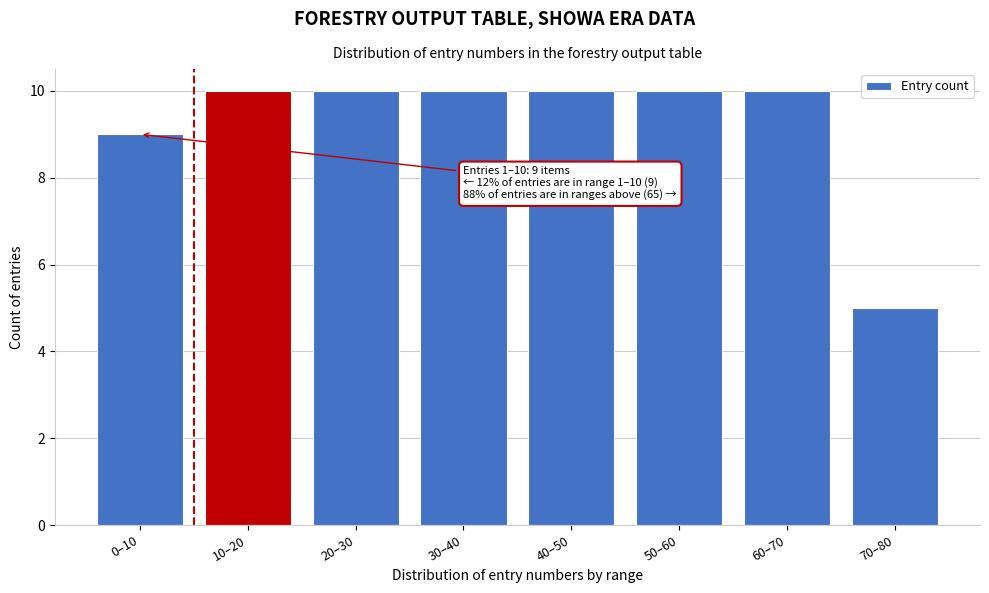

Reading left to right, list all the values displayed in this chart.

0–10=9	10–20=10	20–30=10	30–40=10	40–50=10	50–60=10	60–70=10	70–80=5